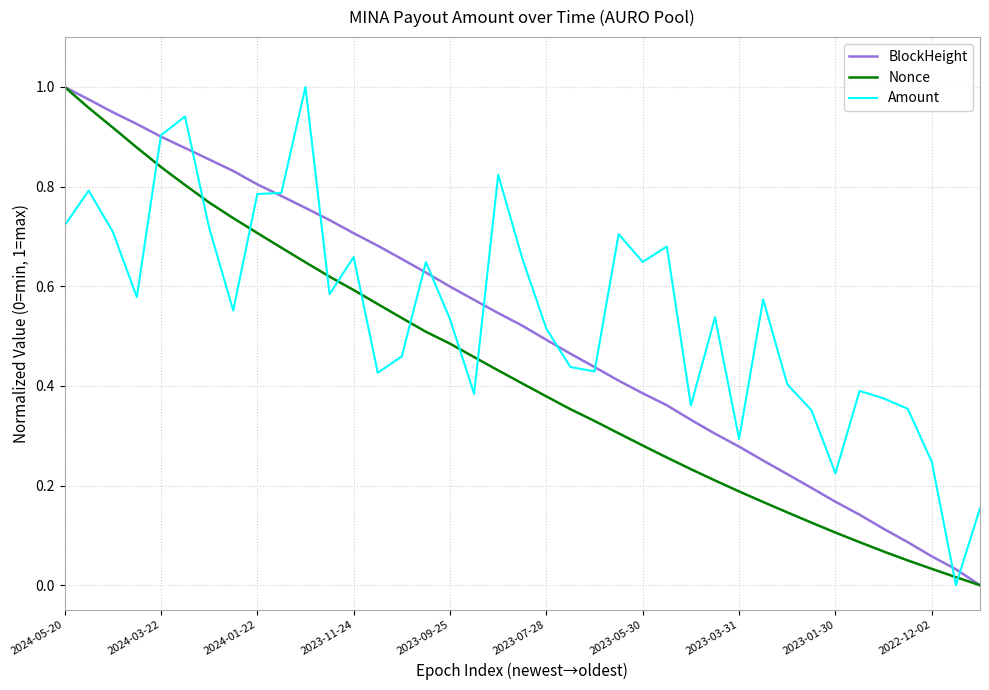

True or false: Amount and Nonce intersect in this chart.

True